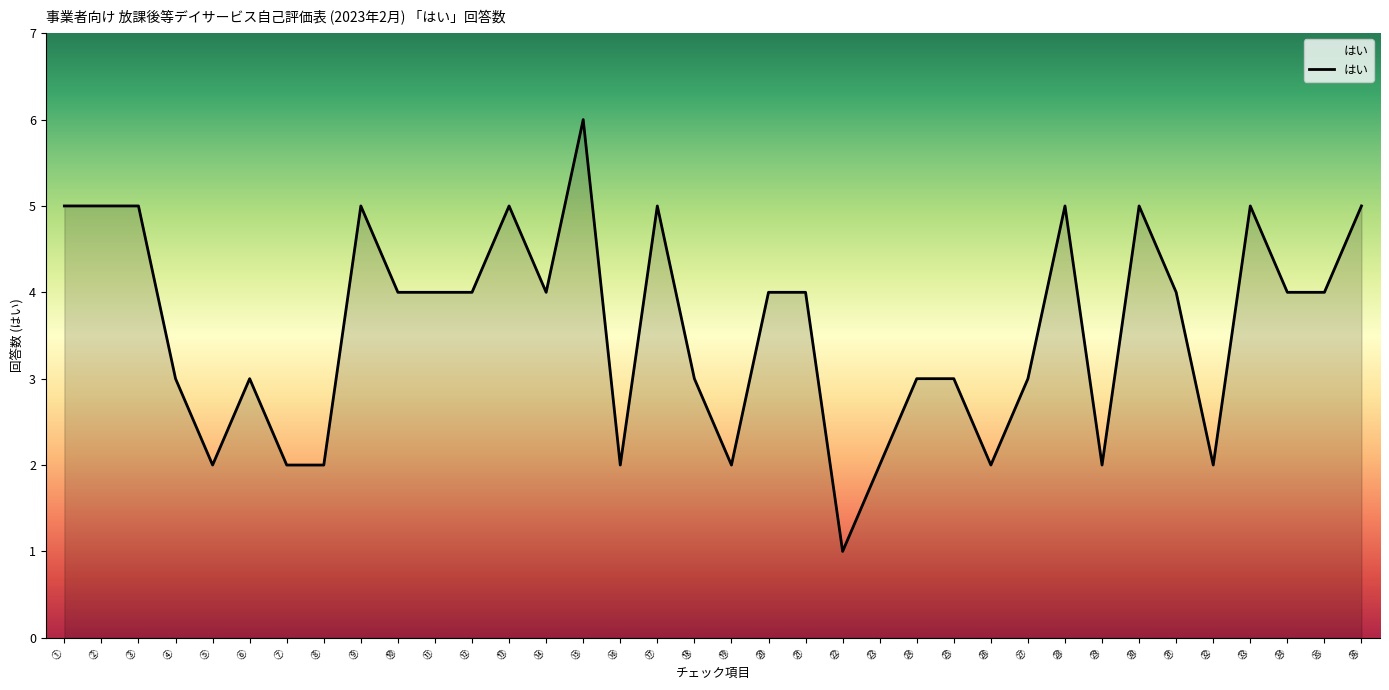

What is the change in value from ⑮ to ㉖?

-4